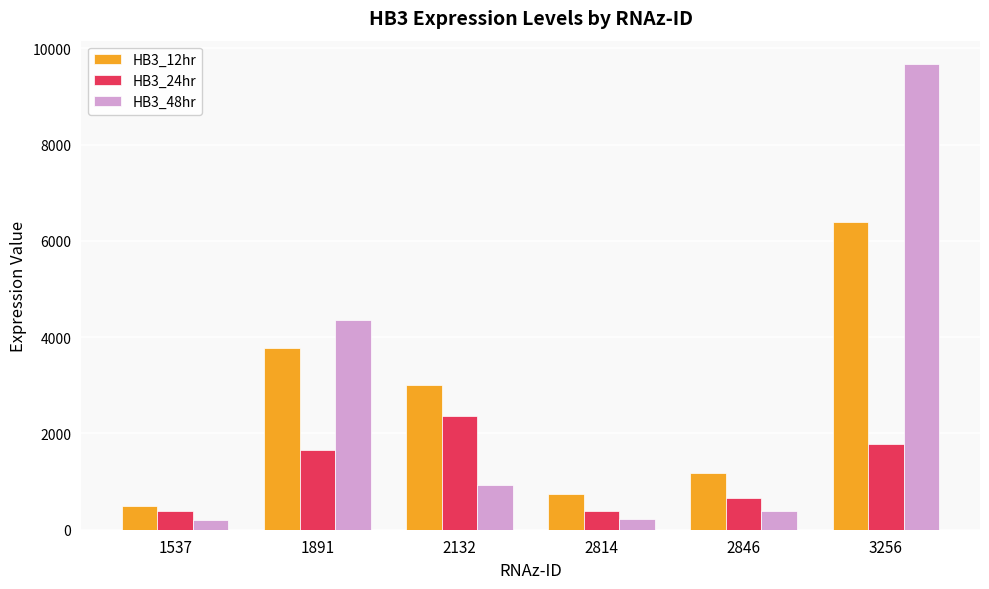

Which series has the largest range (max minus min)?

HB3_48hr